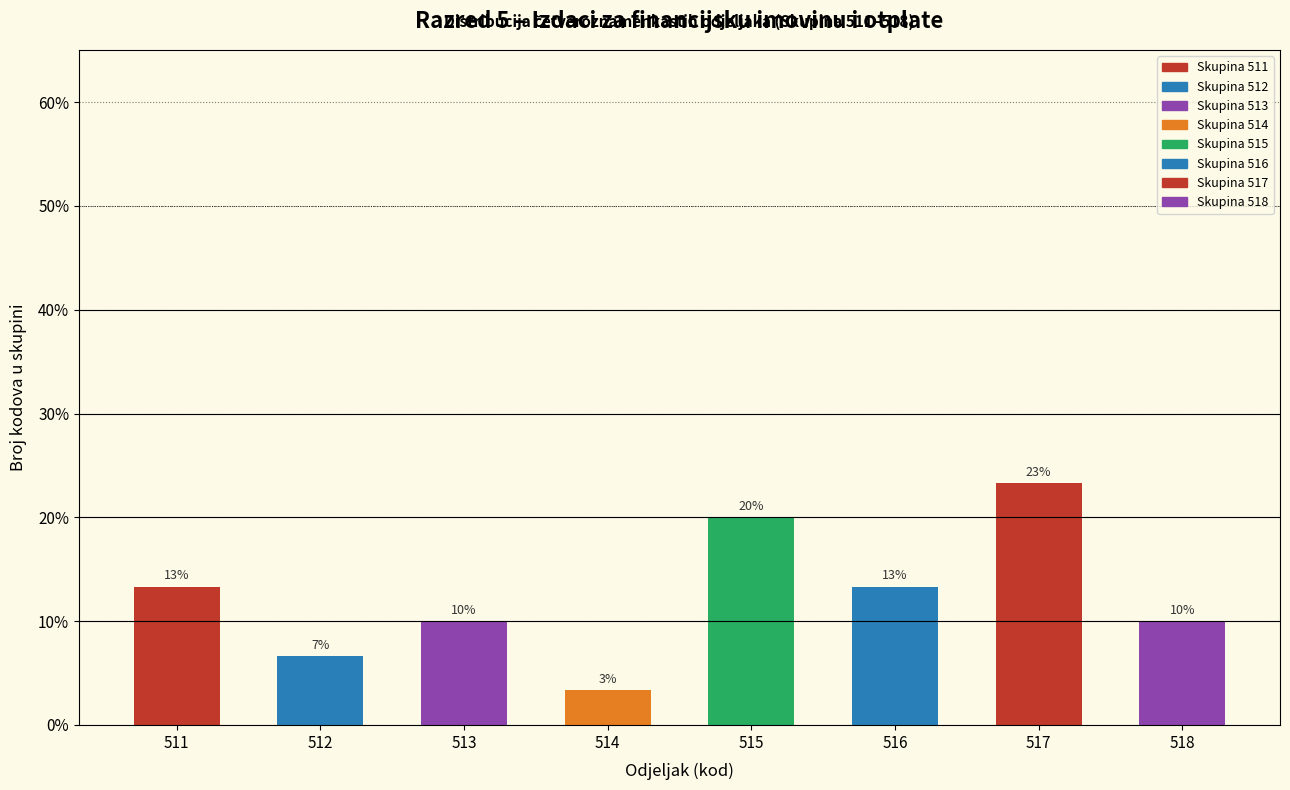

Are the bars horizontal?

No